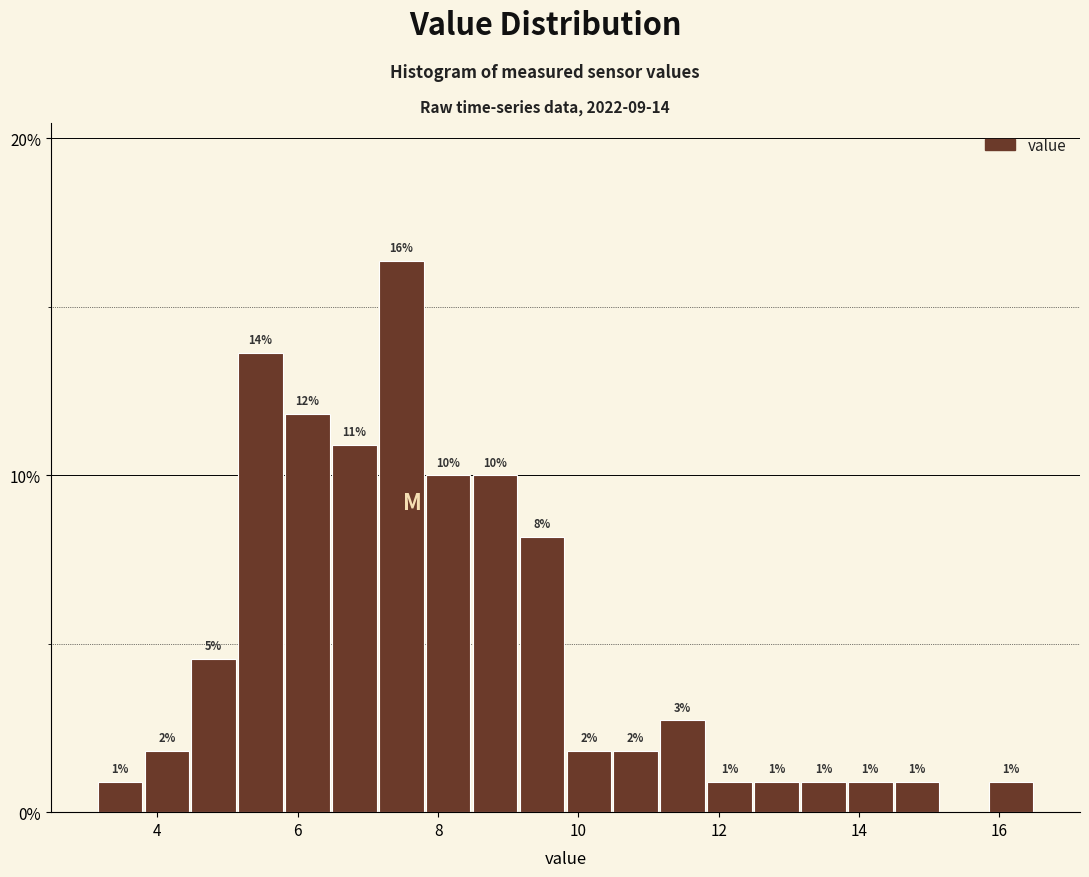

Read against the x-axis, roughly where is the centre of the tallest bar?

7.4